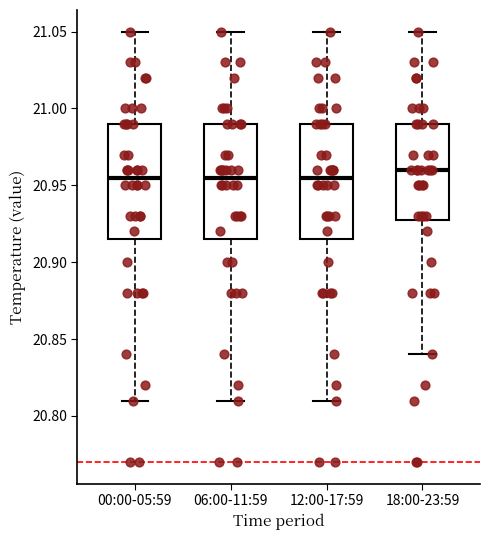

Where does the upper whisker of the box for 00:00-05:59 end on the y-axis? The values are not printed on the chart, so give them approximately, as read against the axis.

21.050